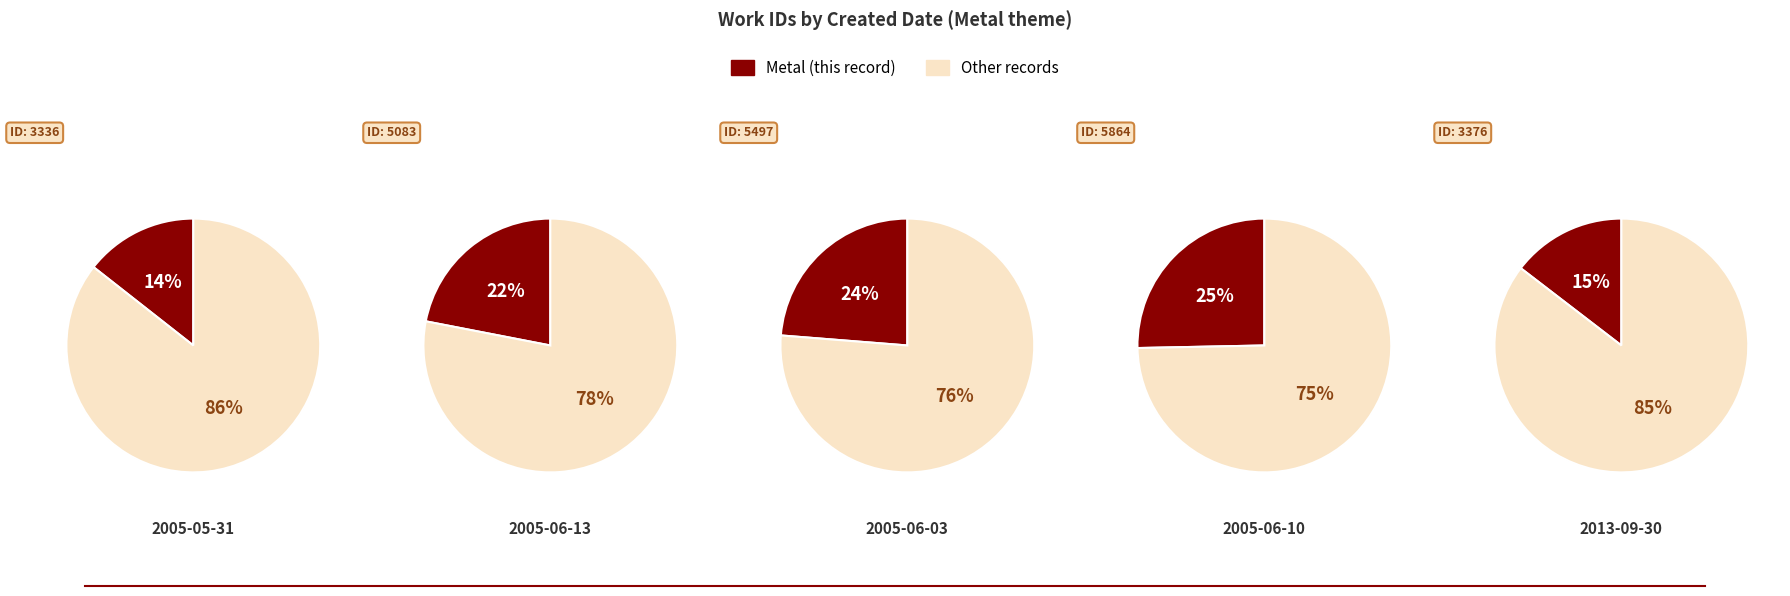

How much of the chart is everything except 2005-06-03?

76.3%